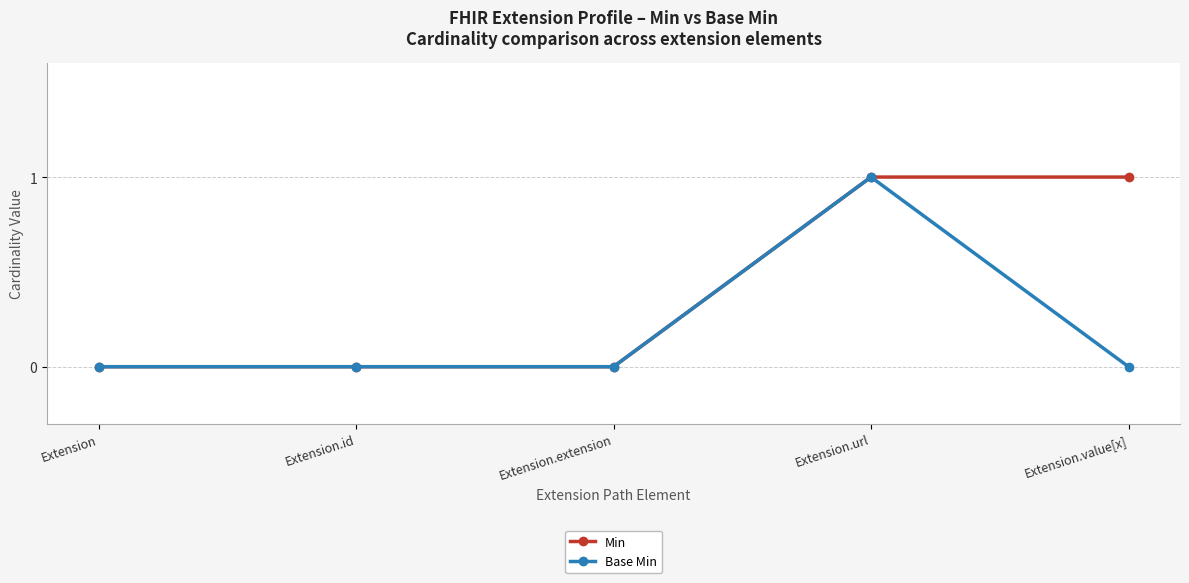

The Base Min series shows 2 at Extension.url. True or false?

False